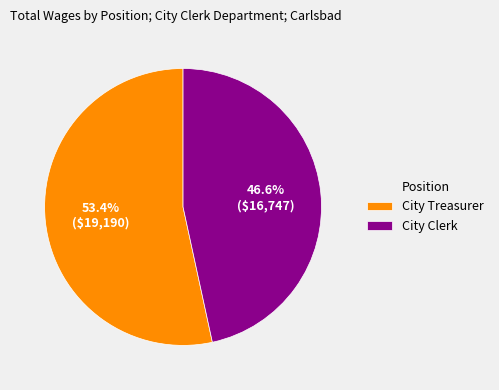

Does City Clerk represent more than half of the total?

No